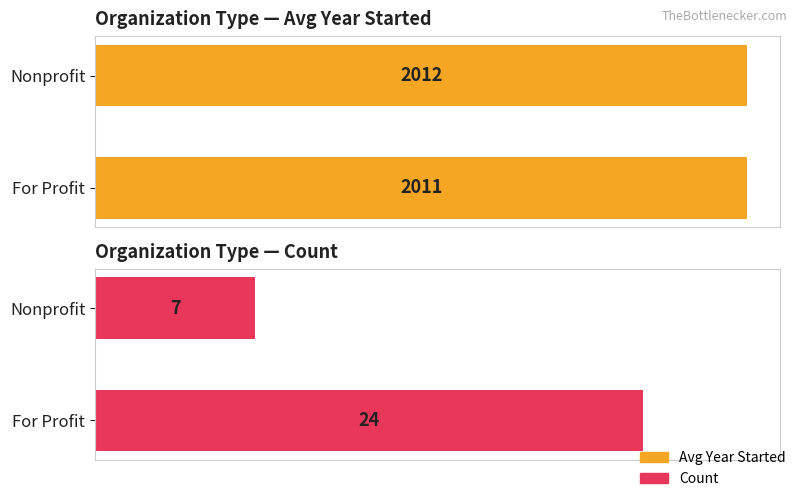

True or false: Count has a value of 24 at For Profit.

True